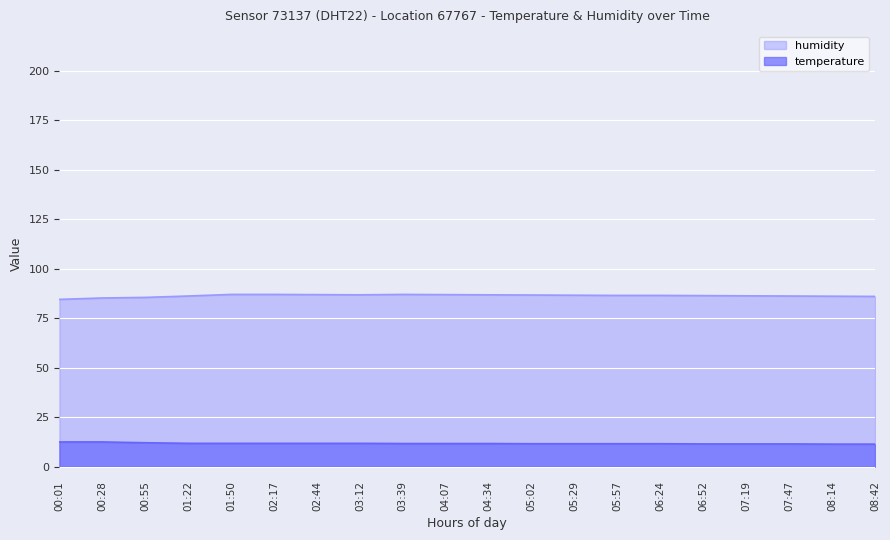

What is the average value of the humidity series?

86.4